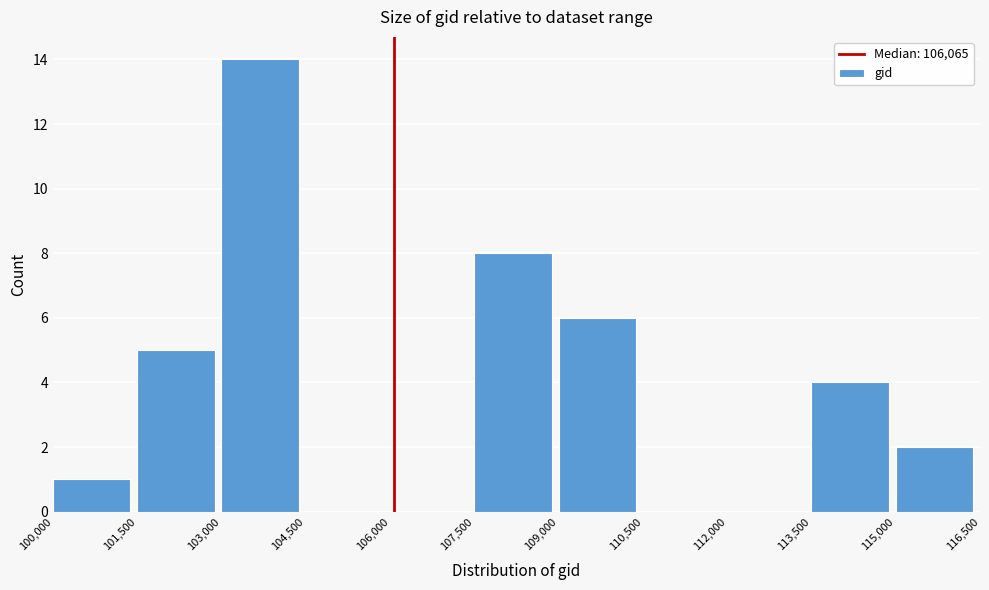

Reading left to right, transcribe this chart: for each bar, give the range it covers on the x-axis and its height. The values are not printed on the chart, so give them approximately, as read against the axis.

100,000 to 101,500: 1
101,500 to 103,000: 5
103,000 to 104,500: 14
104,500 to 106,000: 0
106,000 to 107,500: 0
107,500 to 109,000: 8
109,000 to 110,500: 6
110,500 to 112,000: 0
112,000 to 113,500: 0
113,500 to 115,000: 4
115,000 to 116,500: 2